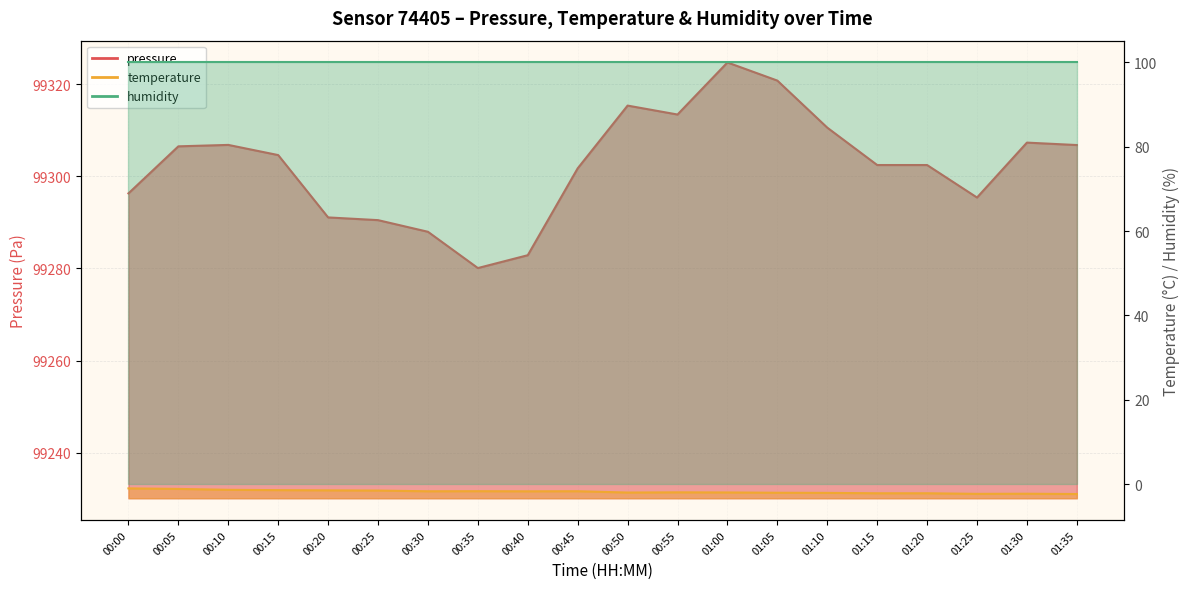

What is the difference between the highest and lowest values at 00:25?

99292.0